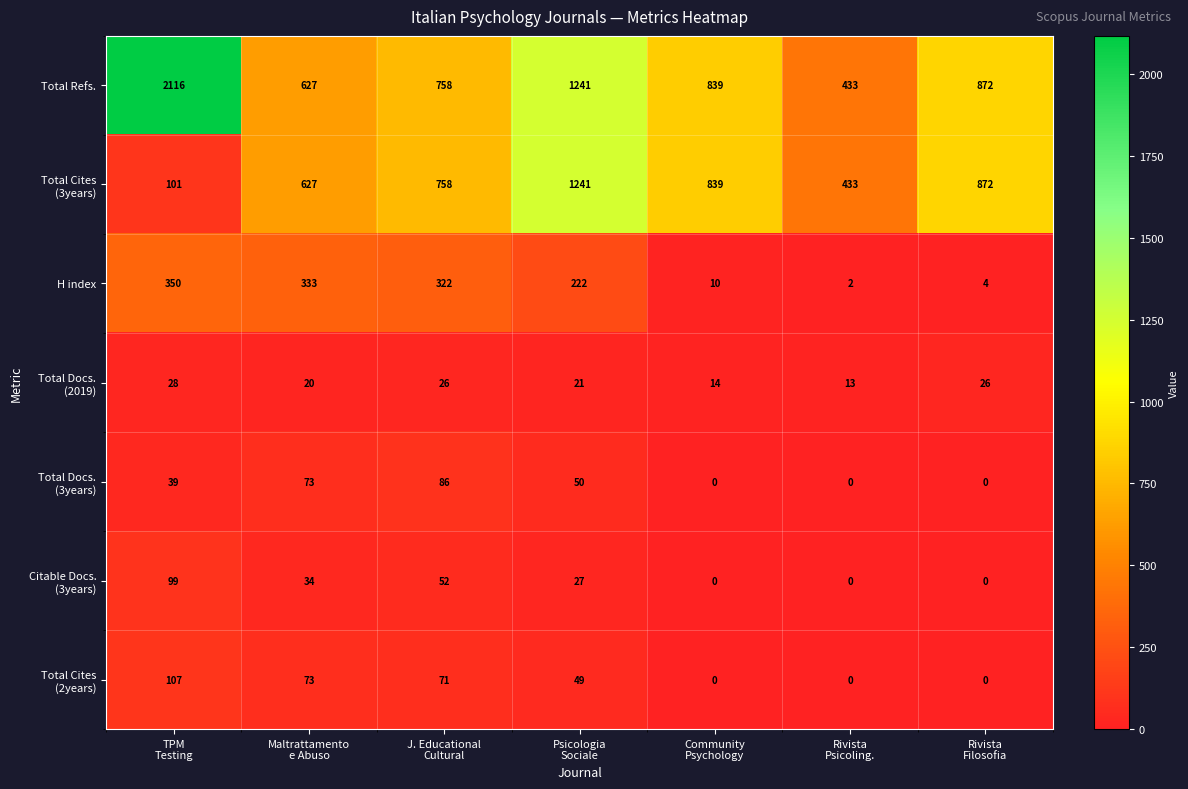

Which series has the largest total across all categories?

Total Refs.